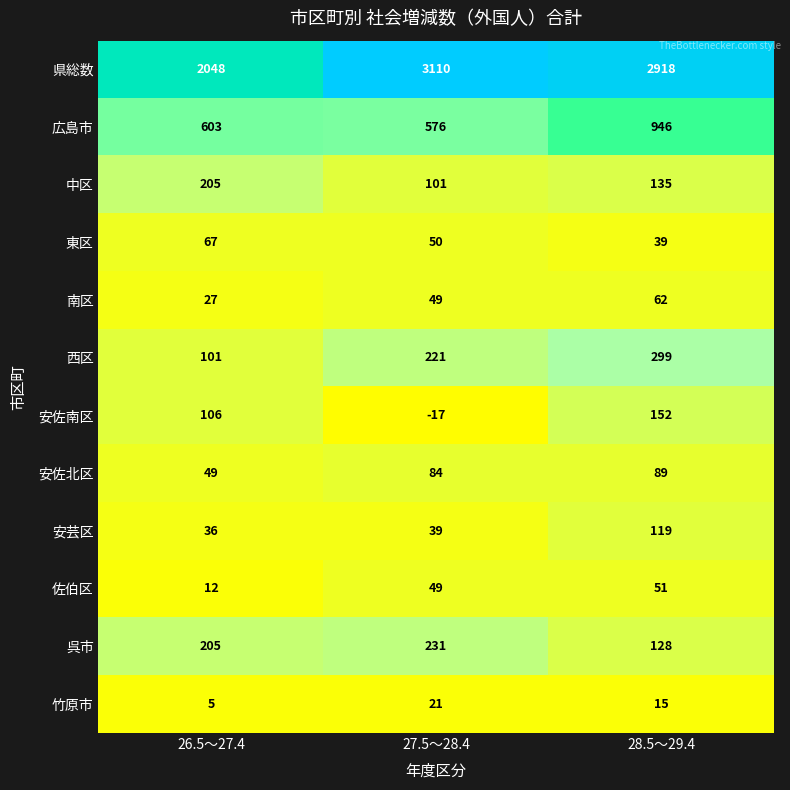

The value of 東区 at 27.5～28.4 is 77. True or false?

False